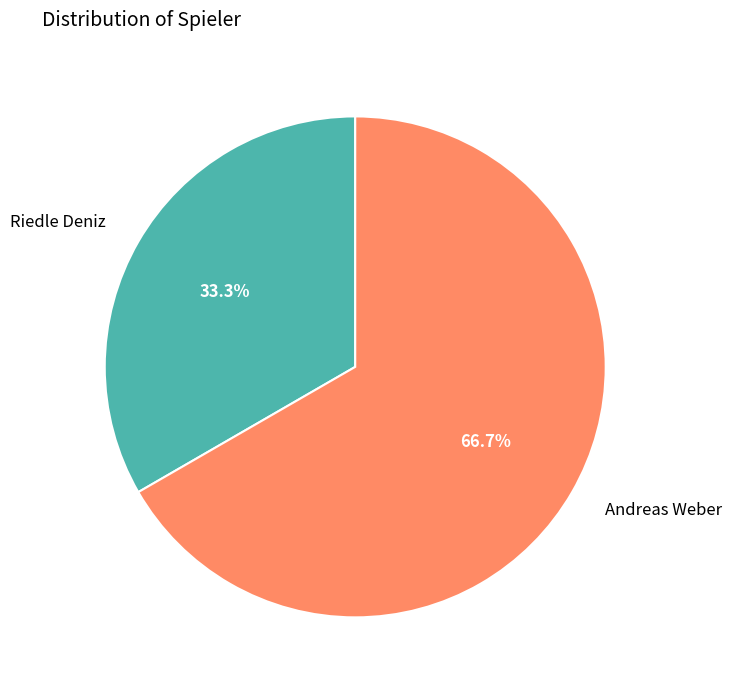

What is the smallest slice in the pie chart?

Riedle Deniz